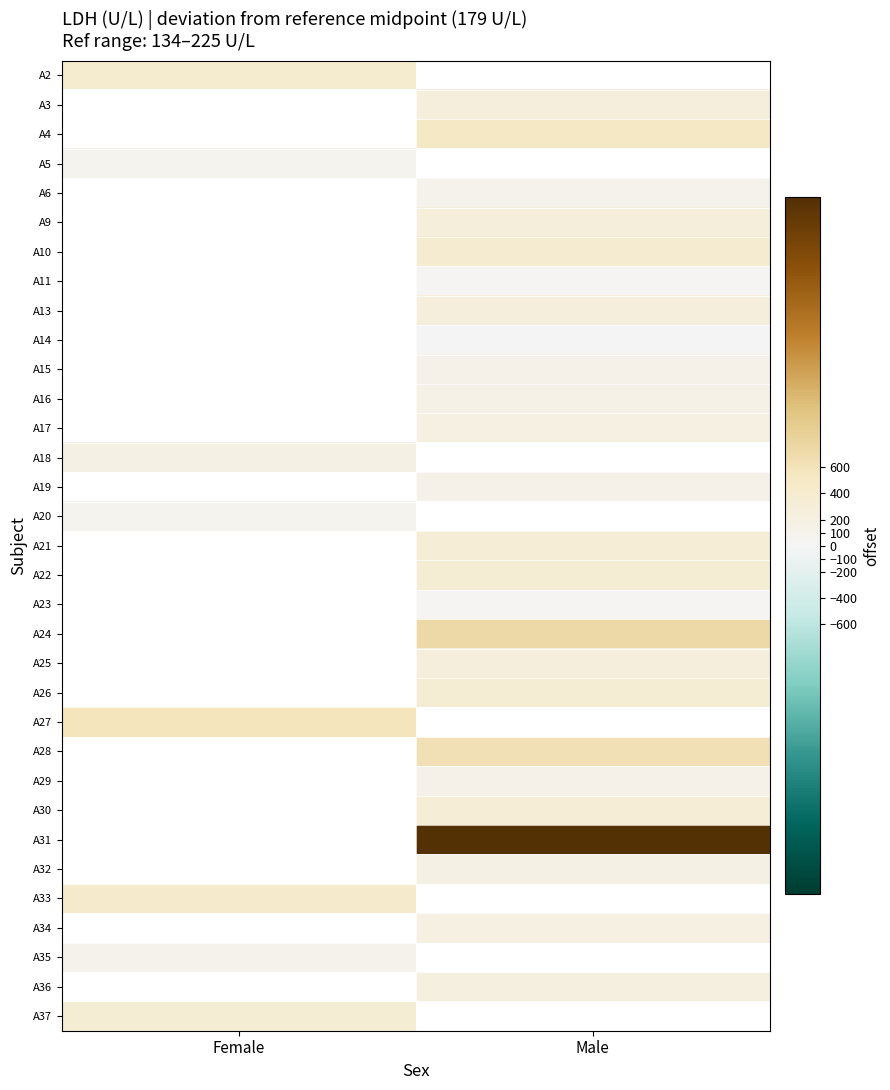

How many data points in A3 are above 257?

1